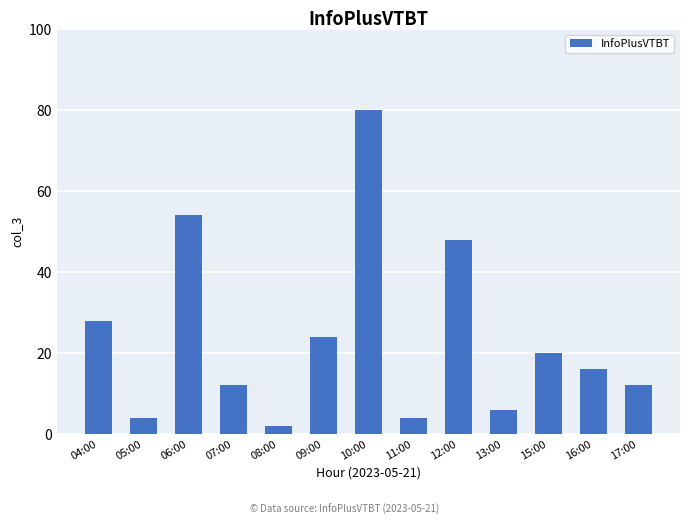

Approximately how many times larger is the value at 07:00 compared to 04:00?

0.4